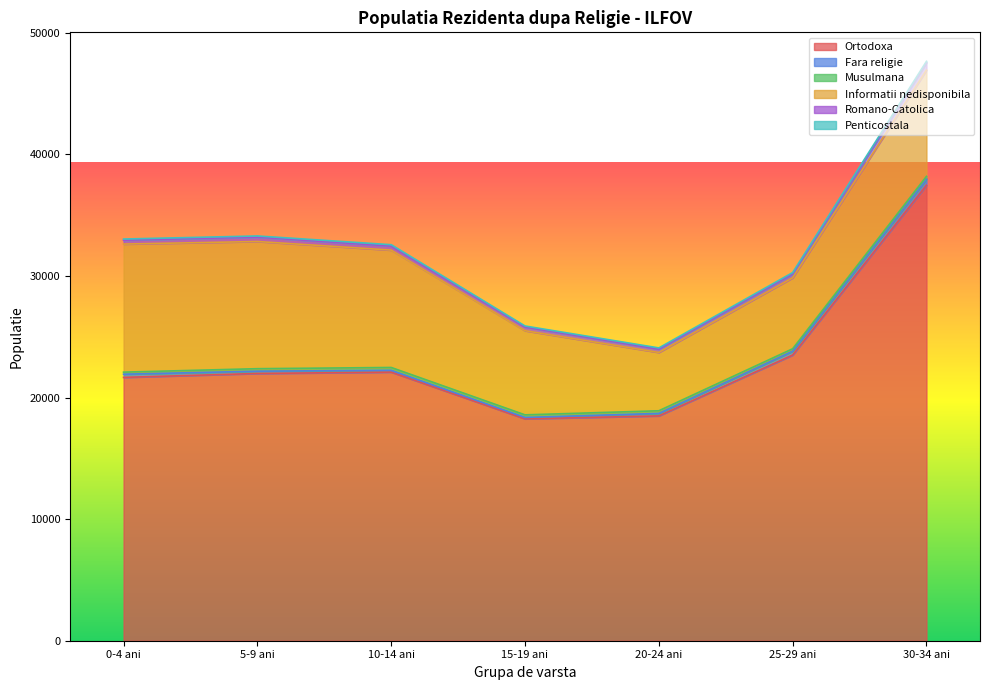

How many data points does each series have?

7